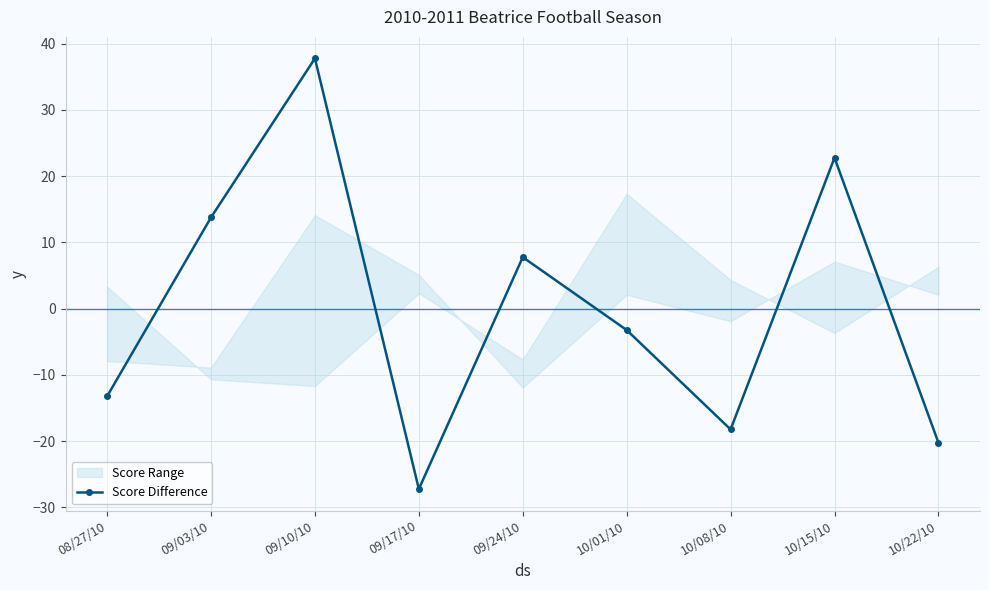

Rank the categories by value from highest to lowest.

09/10/10, 10/15/10, 09/03/10, 09/24/10, 10/01/10, 08/27/10, 10/08/10, 10/22/10, 09/17/10